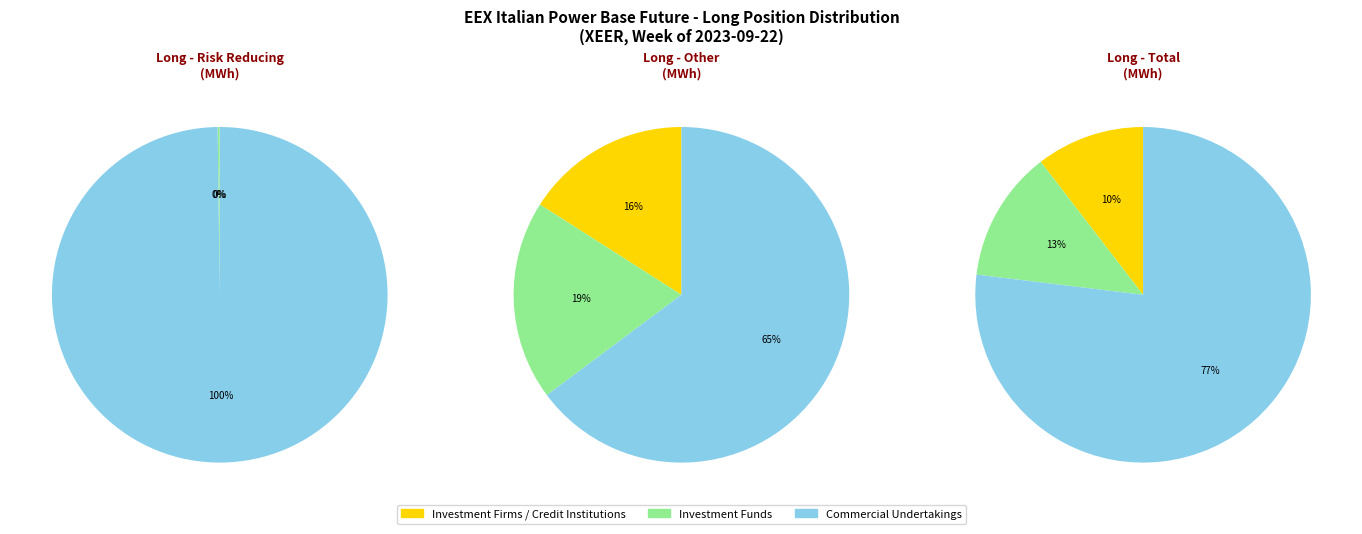

The Other slice represents 36% of the pie. True or false?

False